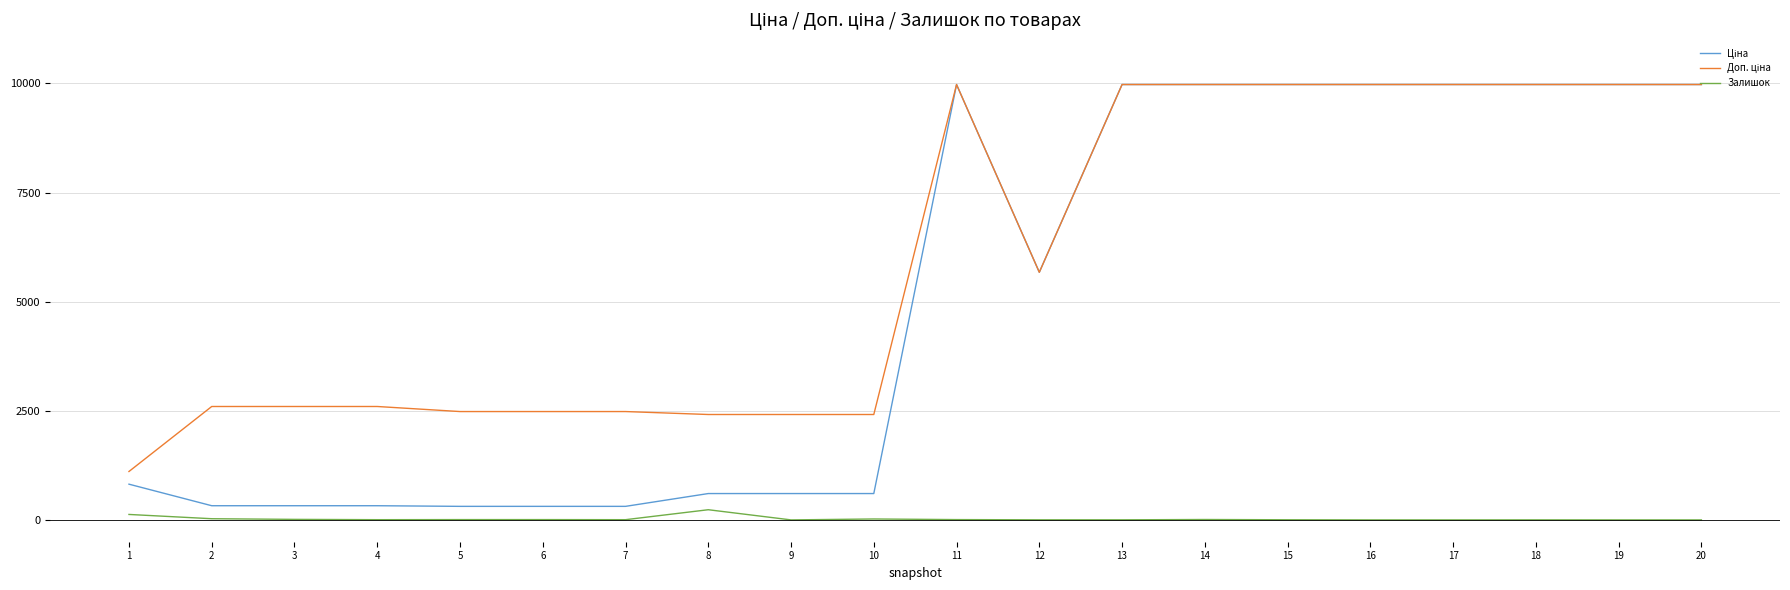

What is the greatest value displayed?

9975.0